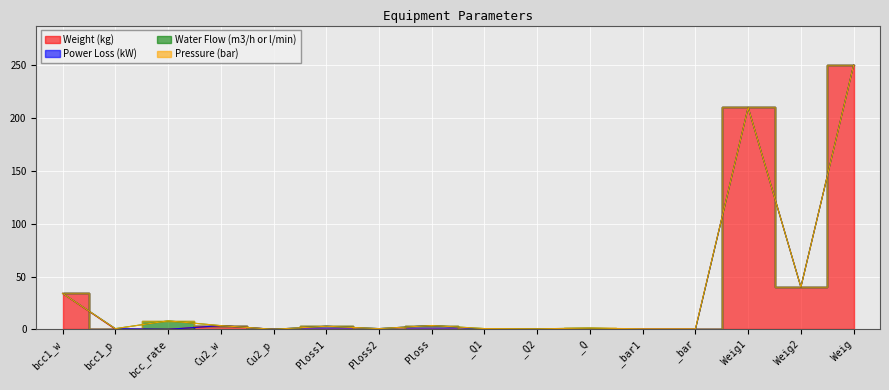

What is the difference between the highest and lowest values at Weig?

250.0